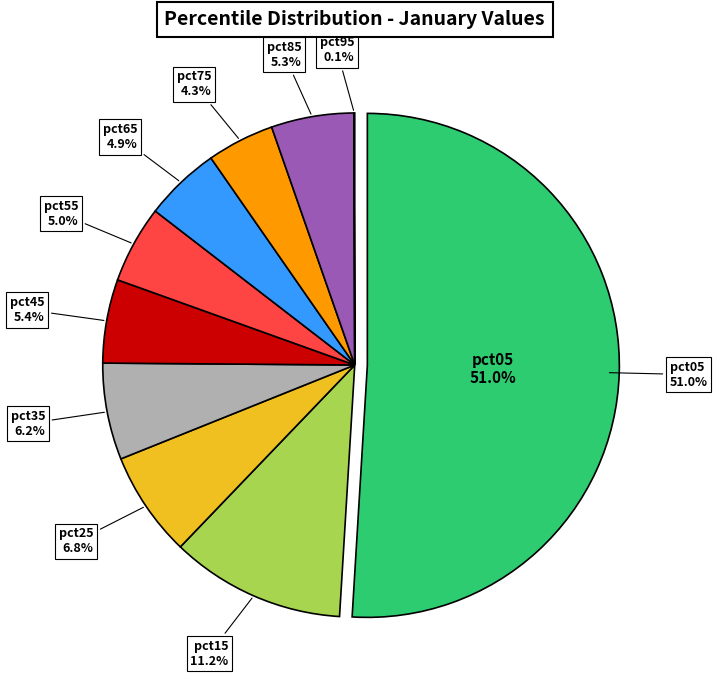

Combined, what portion of the pie is pct45 and pct05?

56.3%